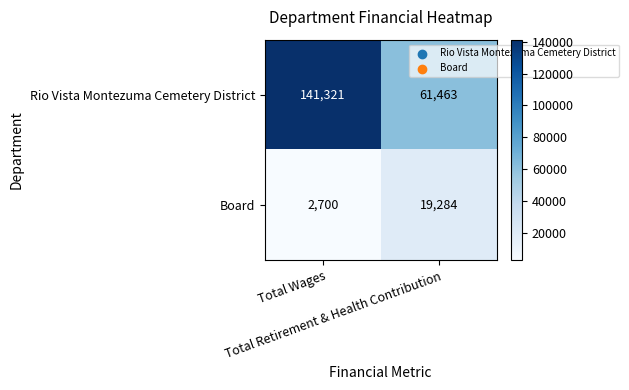

What is the difference between the maximum and minimum values in the Board series?

16584